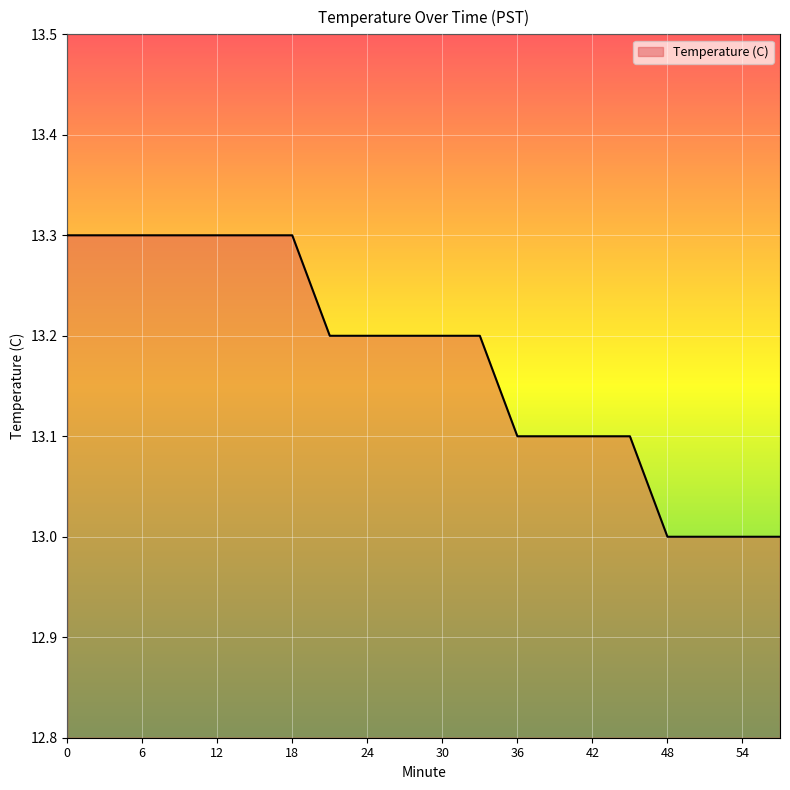

What is the difference between the maximum and minimum values?

0.3